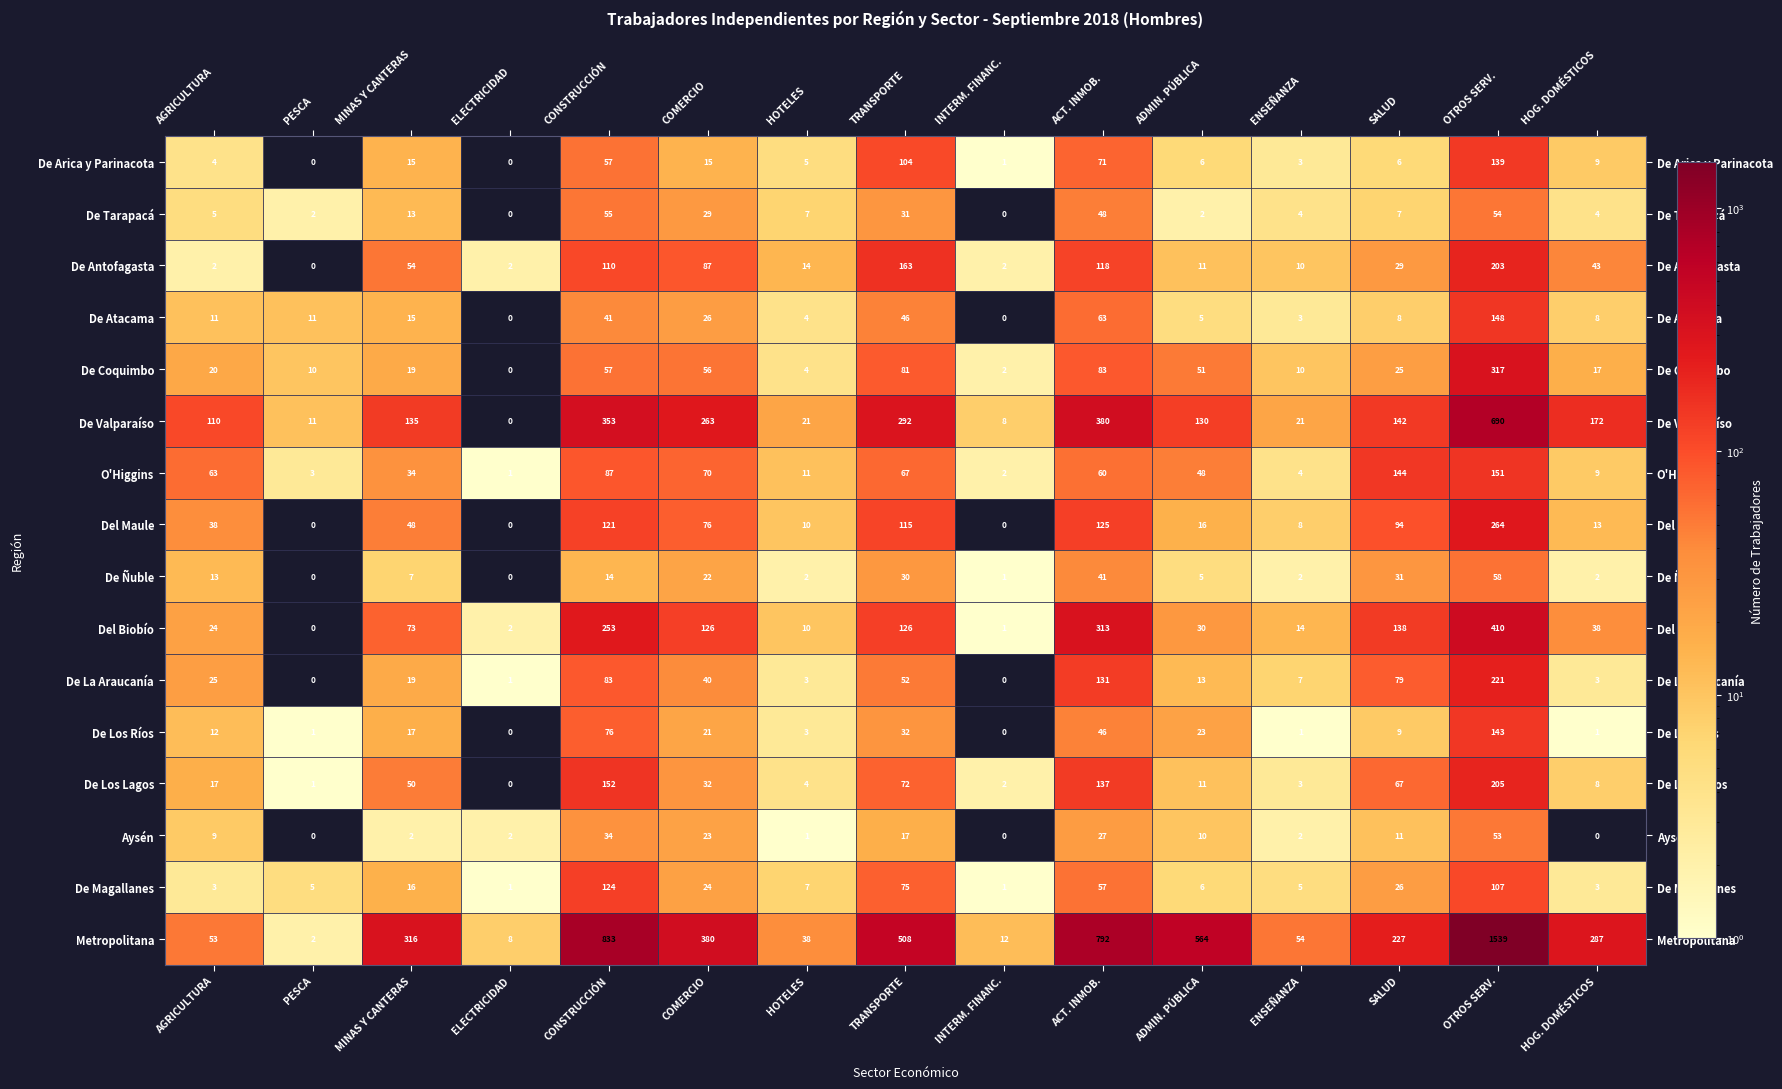

Rank the series by their maximum value, from lowest to highest.

Aysén, De Tarapacá, De Ñuble, De Magallanes, De Arica y Parinacota, De Los Ríos, De Atacama, O'Higgins, De Antofagasta, De Los Lagos, De La Araucanía, Del Maule, De Coquimbo, Del Biobío, De Valparaíso, Metropolitana